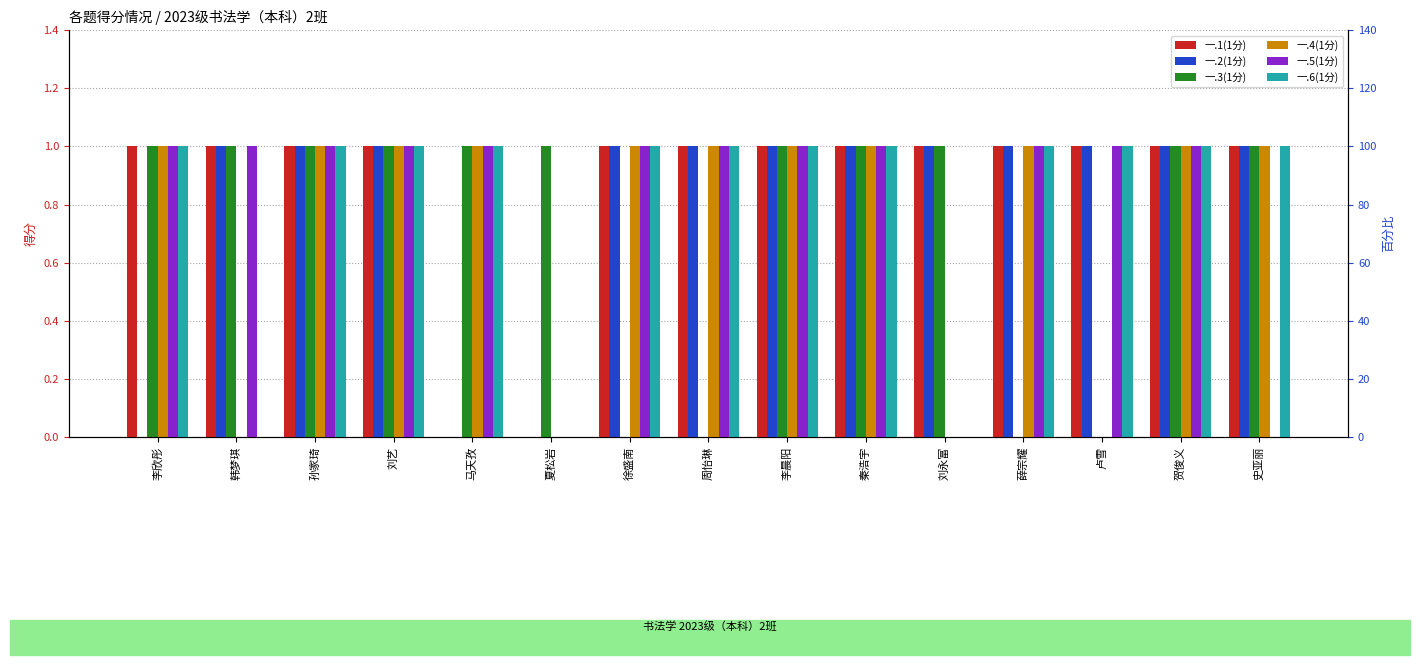

What is the greatest value displayed?

1